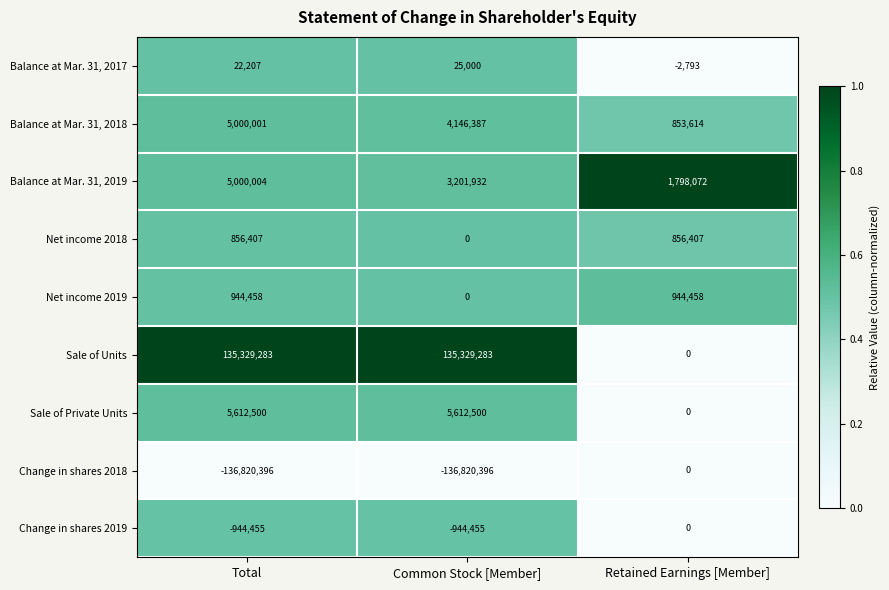

Is the value of Sale of Units at Common Stock [Member] greater than the value of Change in shares 2018 at Common Stock [Member]?

Yes